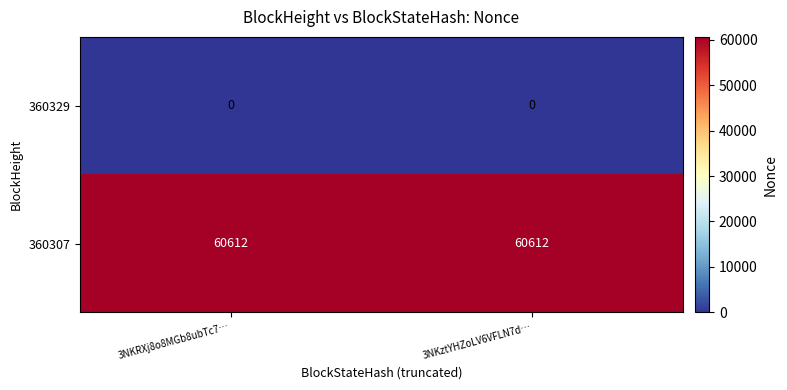

Reading left to right, transcribe all the data shown in this chart.

360329: 0	0
360307: 60612	60612